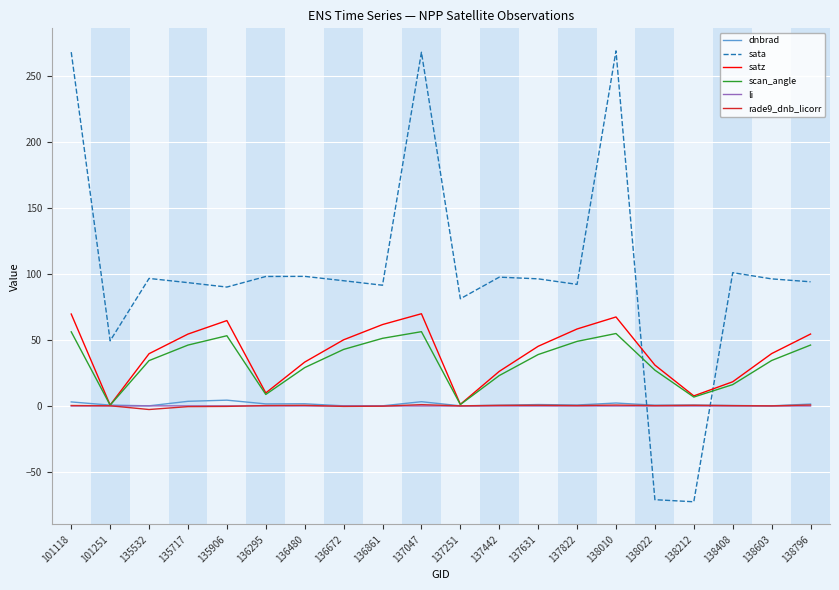

Which series has the largest total across all categories?

sata